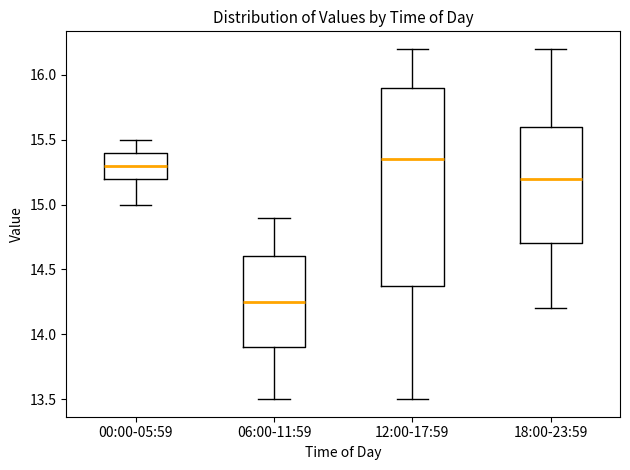

Which box's median line is the highest?

12:00-17:59